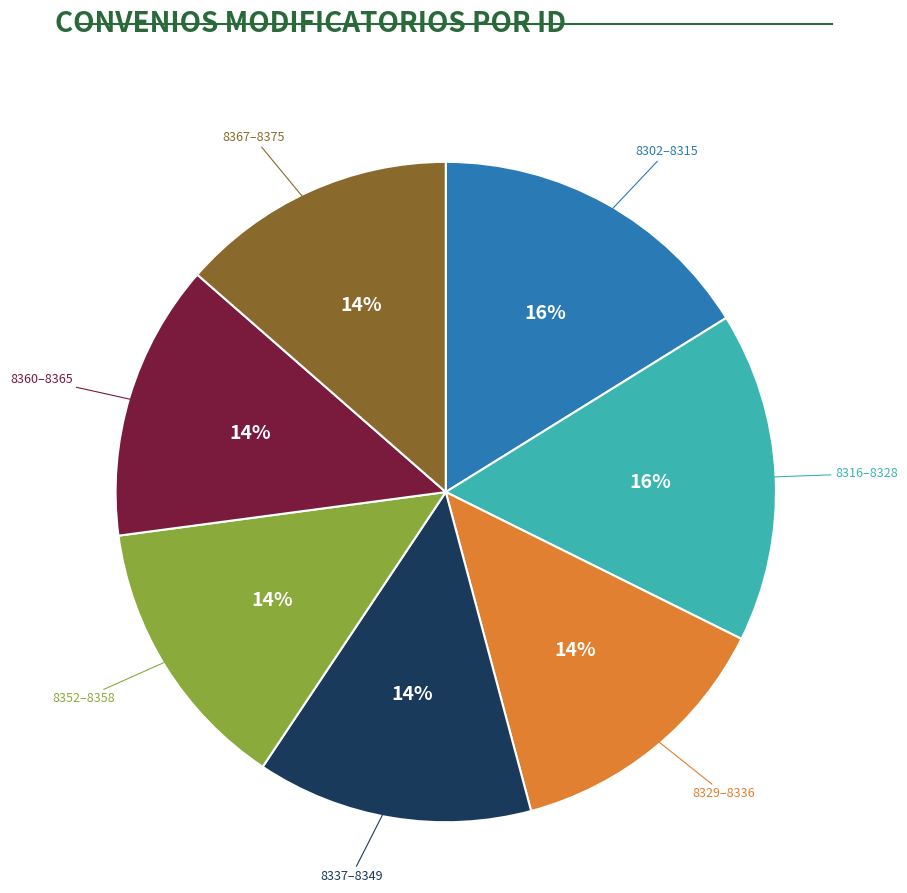

What percentage is the 8329–8336 slice, to the nearest percent?

14%